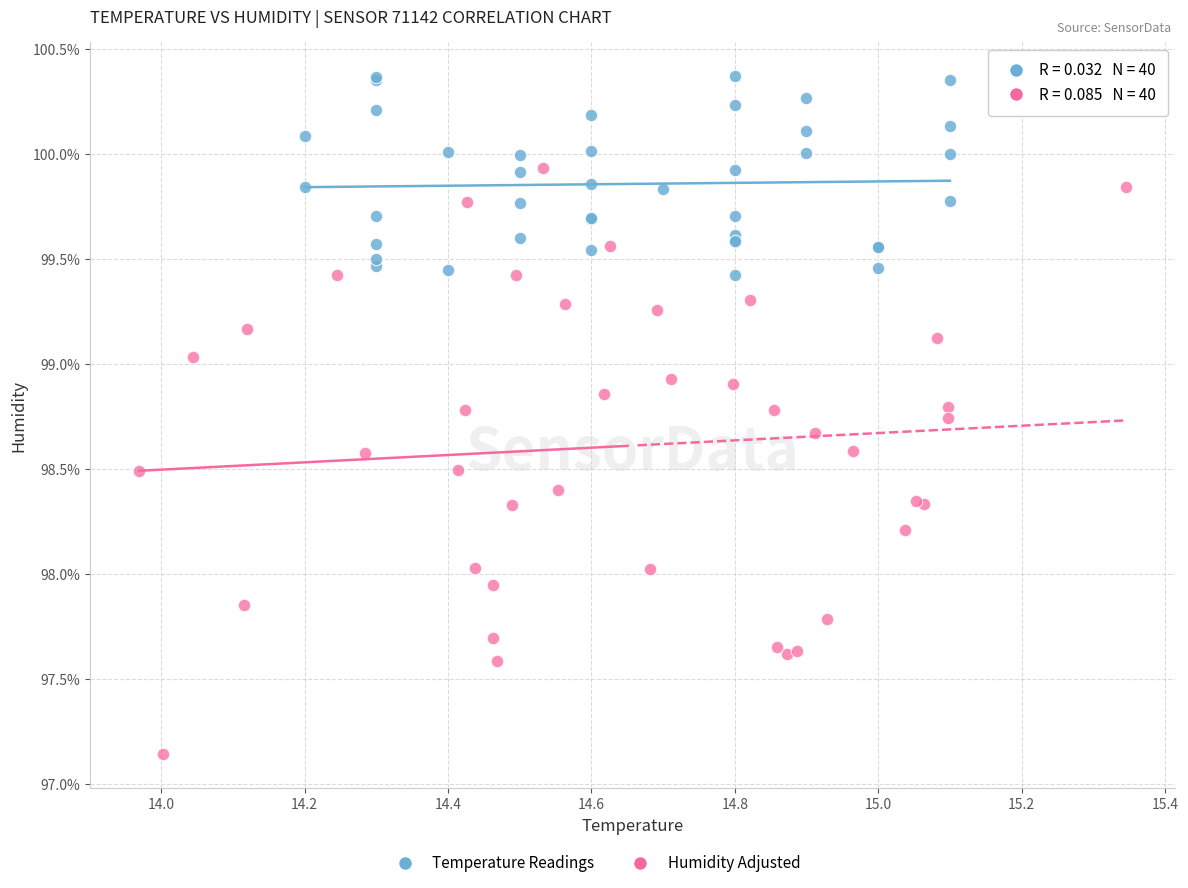

Which series has the widest spread of Y values?

Humidity Adjusted